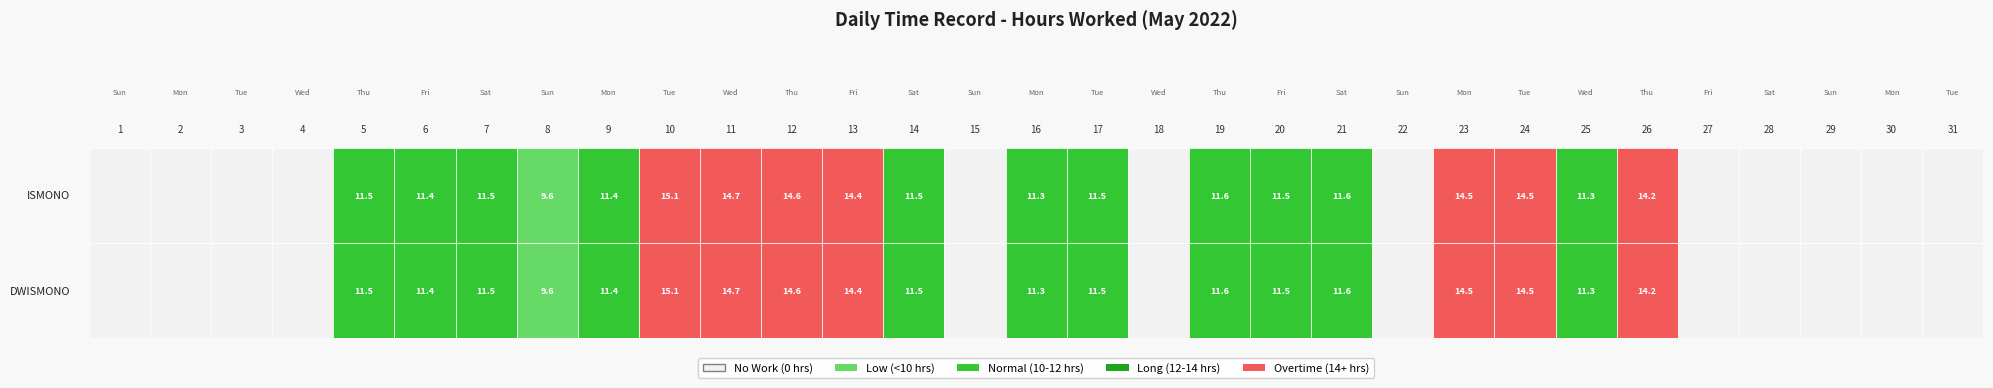

Is it true that ISMONO equals 11.5 at 17?

True